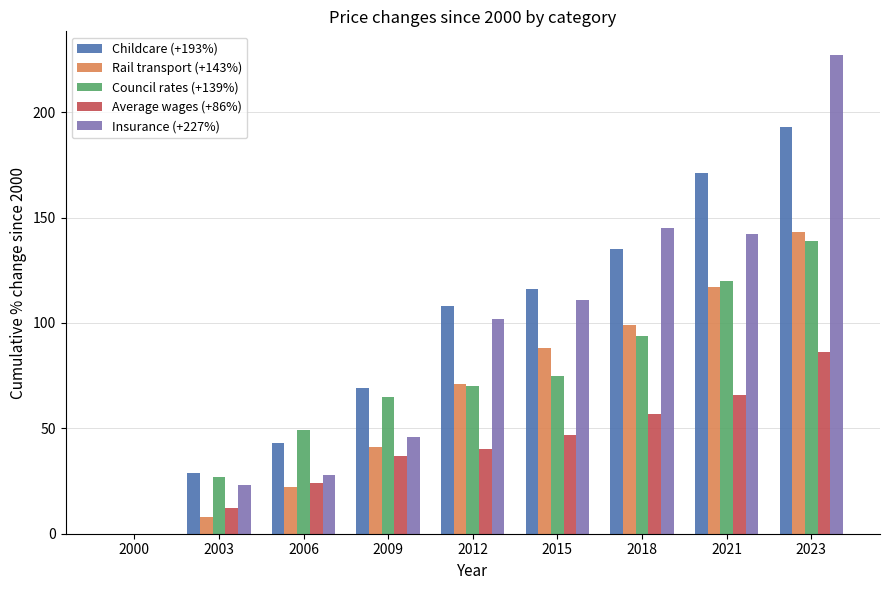

Reading left to right, what are all the values shown in this chart?

Childcare (+193%): 2000=0	2003=29	2006=43	2009=69	2012=108	2015=116	2018=135	2021=171	2023=193
Rail transport (+143%): 2000=0	2003=8	2006=22	2009=41	2012=71	2015=88	2018=99	2021=117	2023=143
Council rates (+139%): 2000=0	2003=27	2006=49	2009=65	2012=70	2015=75	2018=94	2021=120	2023=139
Average wages (+86%): 2000=0	2003=12	2006=24	2009=37	2012=40	2015=47	2018=57	2021=66	2023=86
Insurance (+227%): 2000=0	2003=23	2006=28	2009=46	2012=102	2015=111	2018=145	2021=142	2023=227